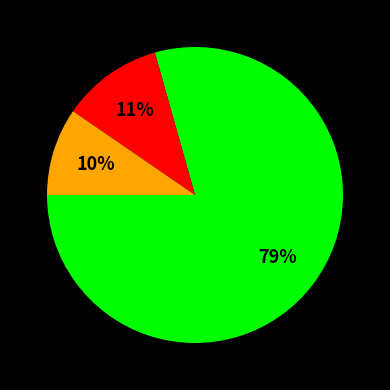

How many segments does this pie chart have?

3